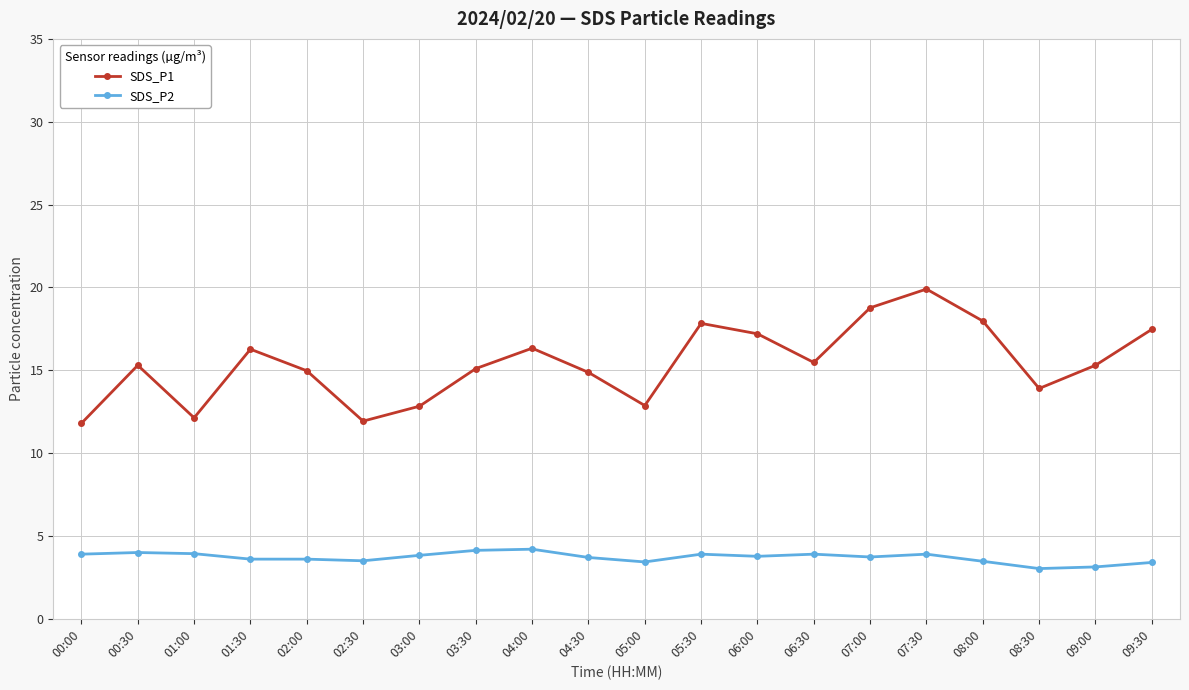

True or false: SDS_P2 and SDS_P1 cross at least once.

False